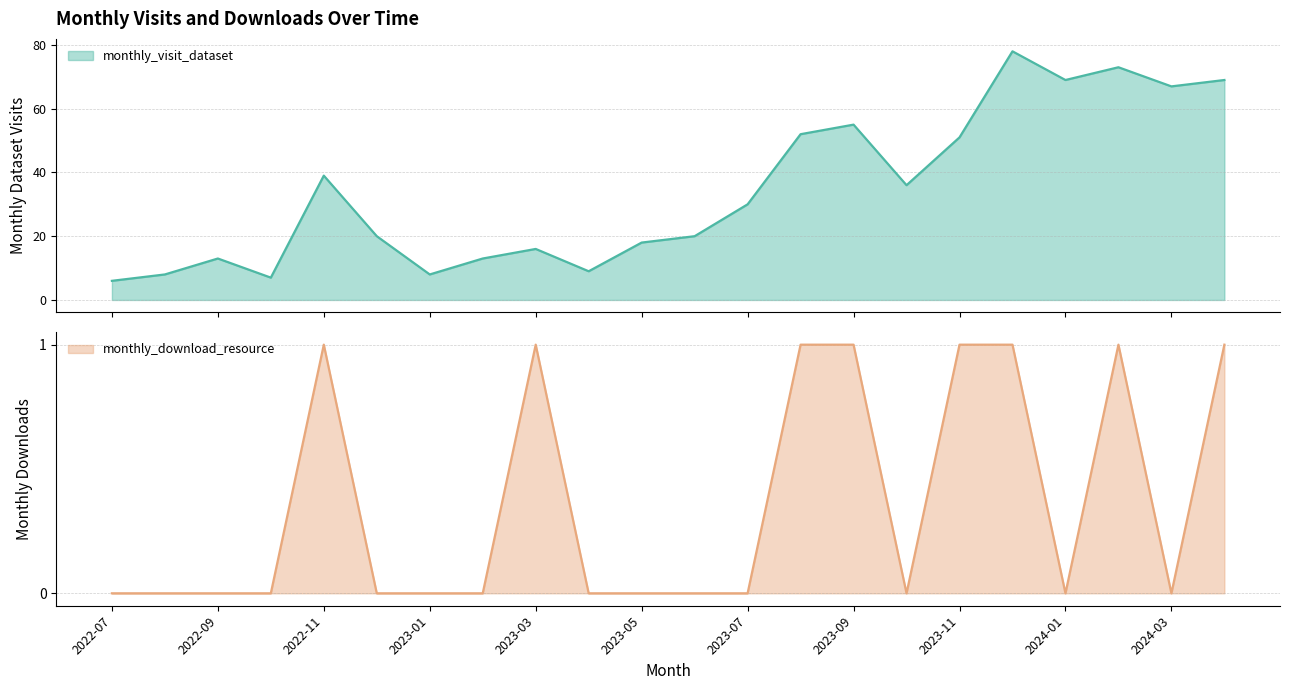

Does the chart display data point markers on the line(s)?

No